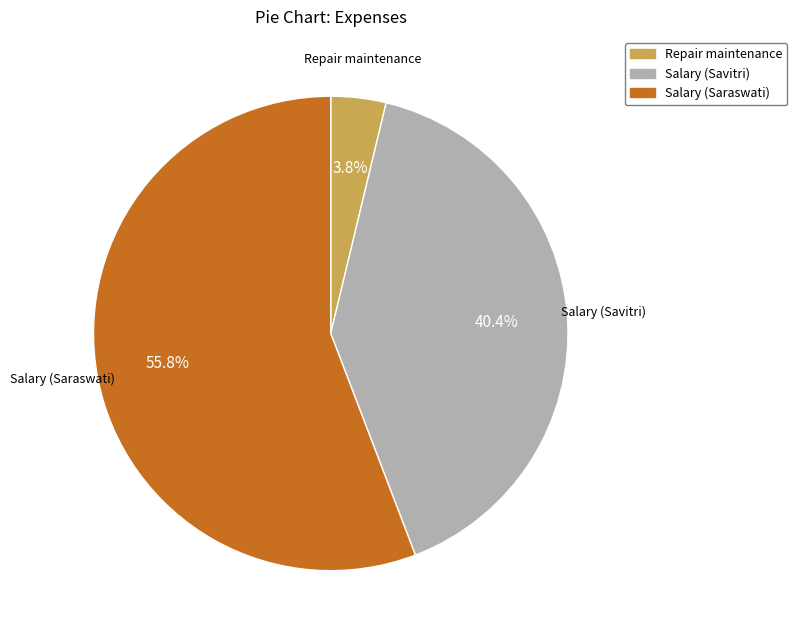

Rank the categories by value from lowest to highest.

Repair maintenance, Salary (Savitri), Salary (Saraswati)